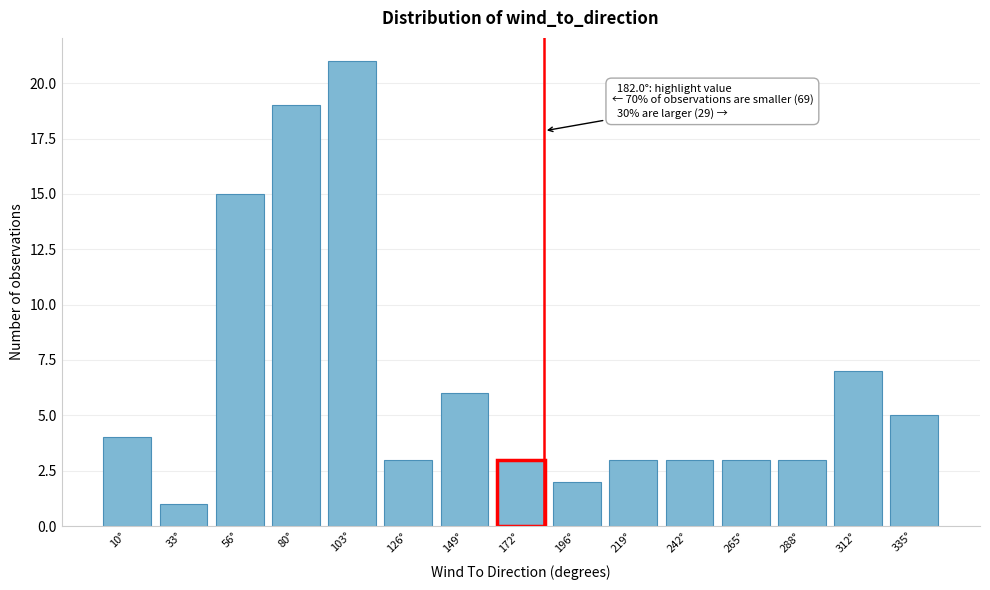

Reading left to right, what are all the values shown in this chart?

10°=4	33°=1	56°=15	80°=19	103°=21	126°=3	149°=6	172°=3	196°=2	219°=3	242°=3	265°=3	288°=3	312°=7	335°=5